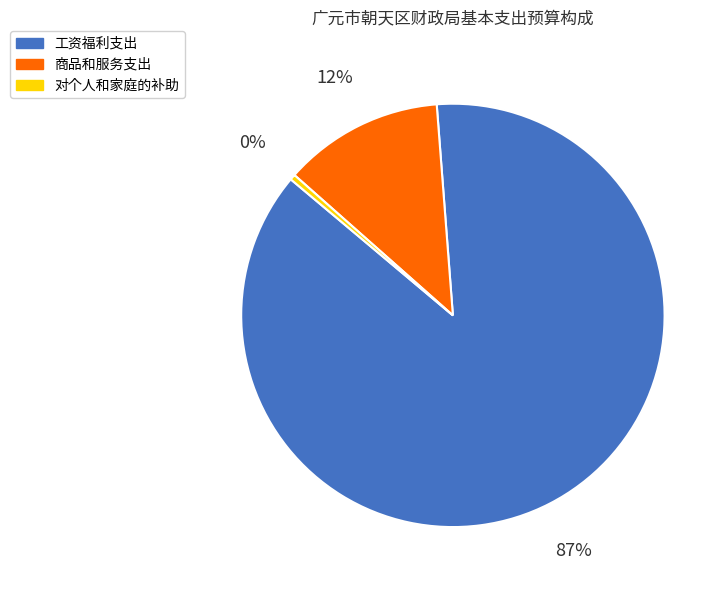

To the nearest percent, what is the combined percentage of 工资福利支出 and 对个人和家庭的补助?

88%